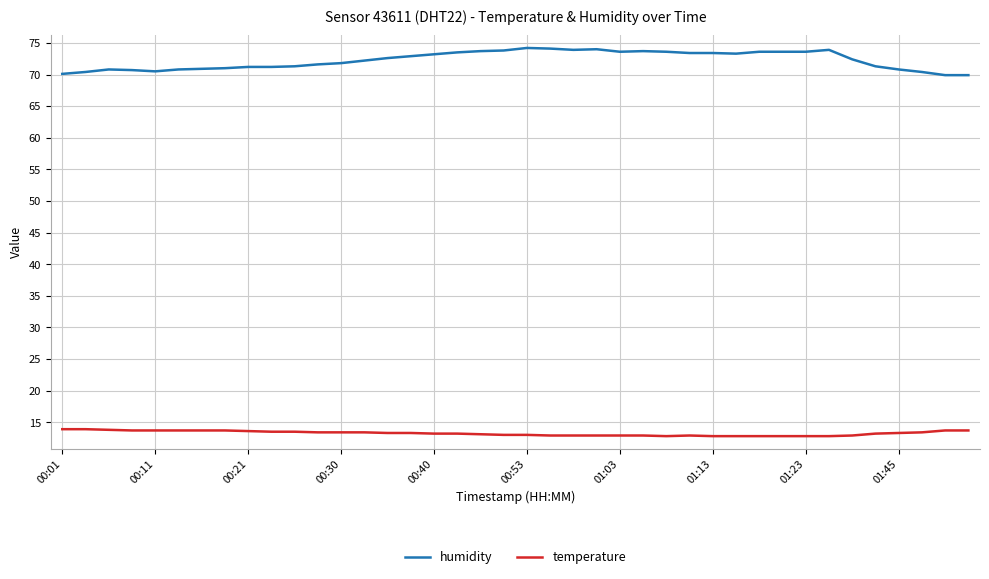

Rank the series by their average value, from highest to lowest.

humidity, temperature